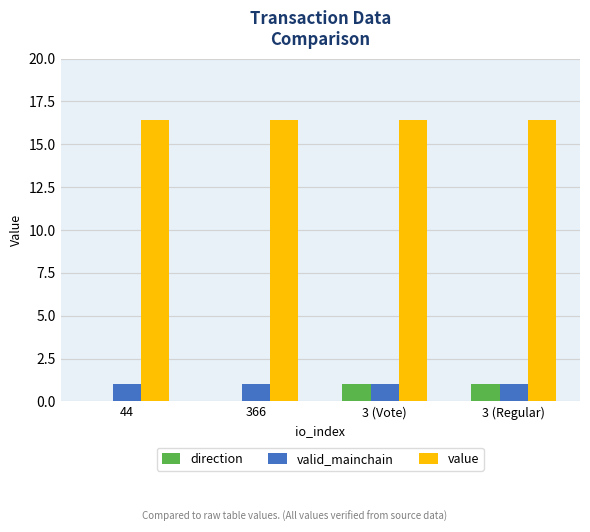

What is the average value of the valid_mainchain series?

1.0